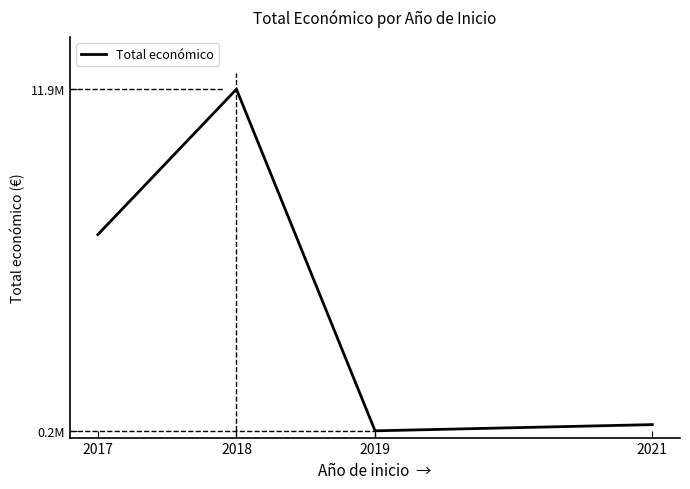

True or false: the data has more than 2 interior local peaks.

False